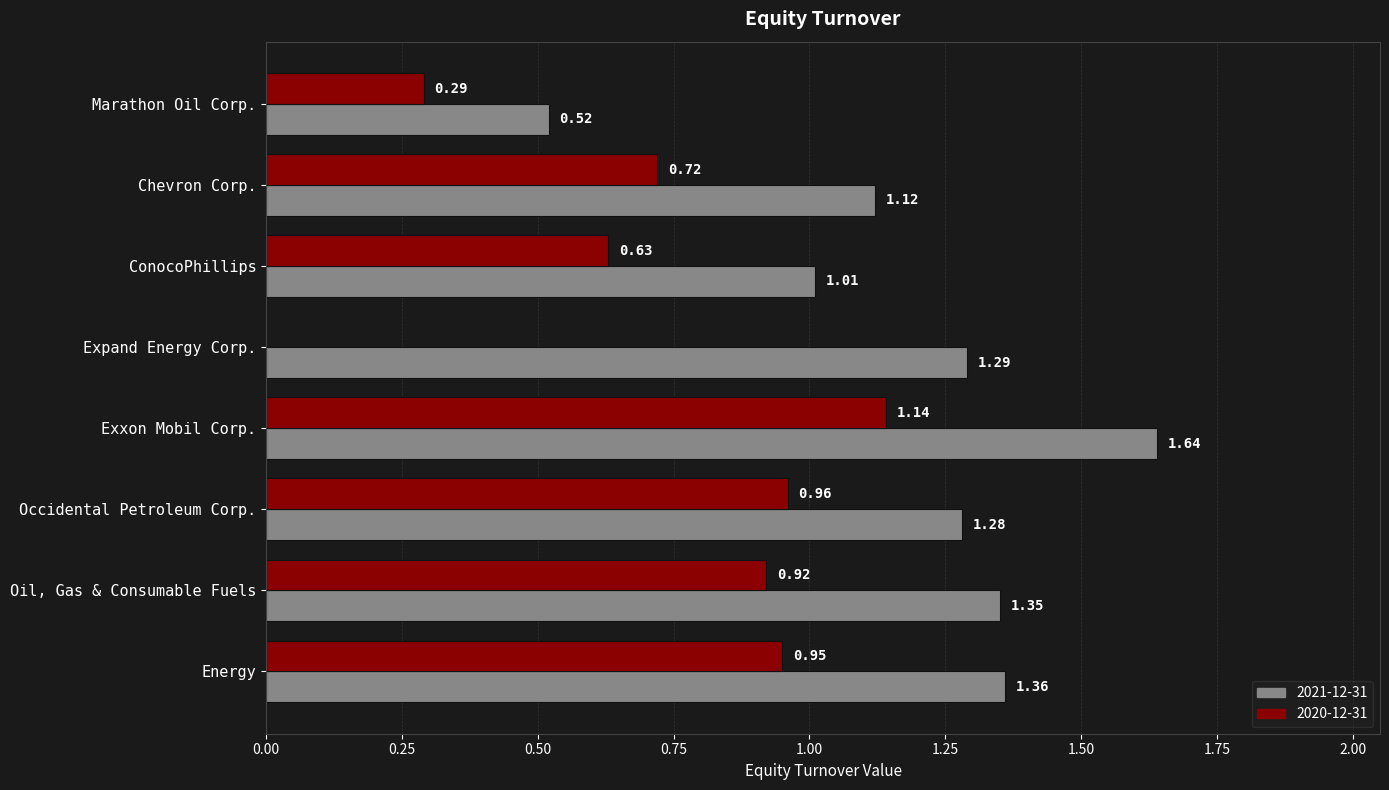

What is the sum of all 2020-12-31 values?

5.6